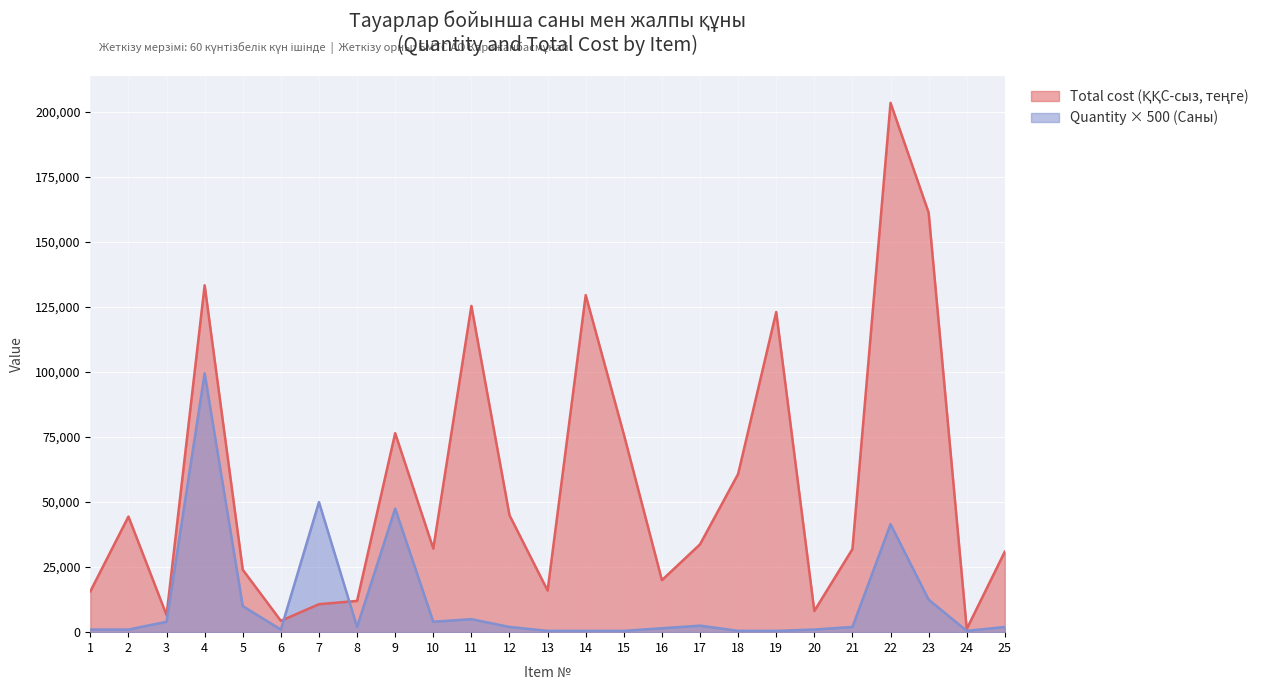

List the series in order of their overall mean, highest first.

Total cost (ҚҚС-сыз, теңге), Quantity (Саны)